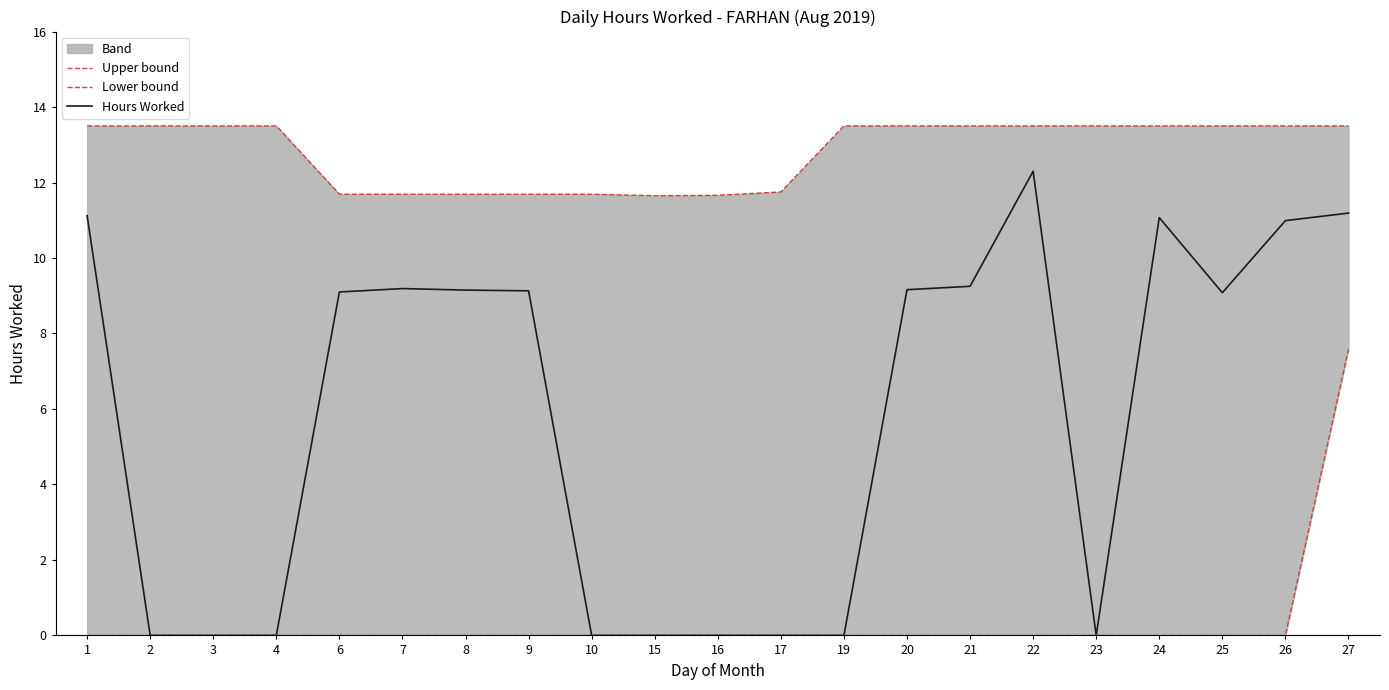

What is the total value across all series at 10?

11.7